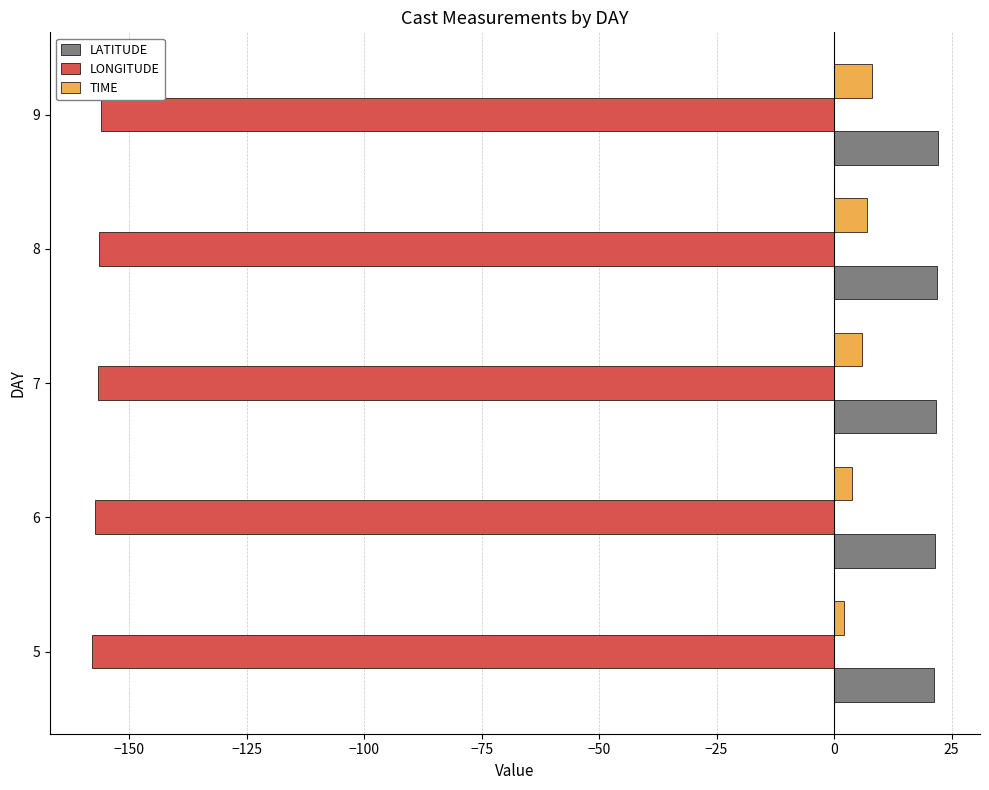

At 5, list the series in order from smallest to largest.

LONGITUDE, TIME, LATITUDE